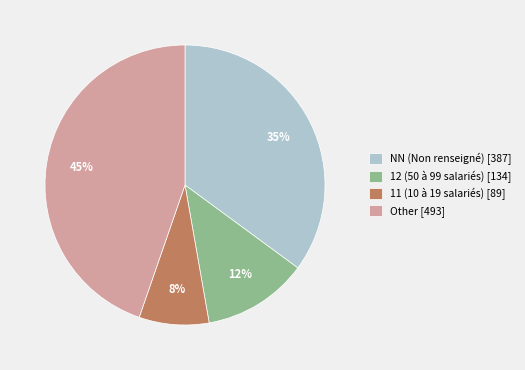

What is the smallest slice in the pie chart?

11 (10 à 19 salariés) [89]